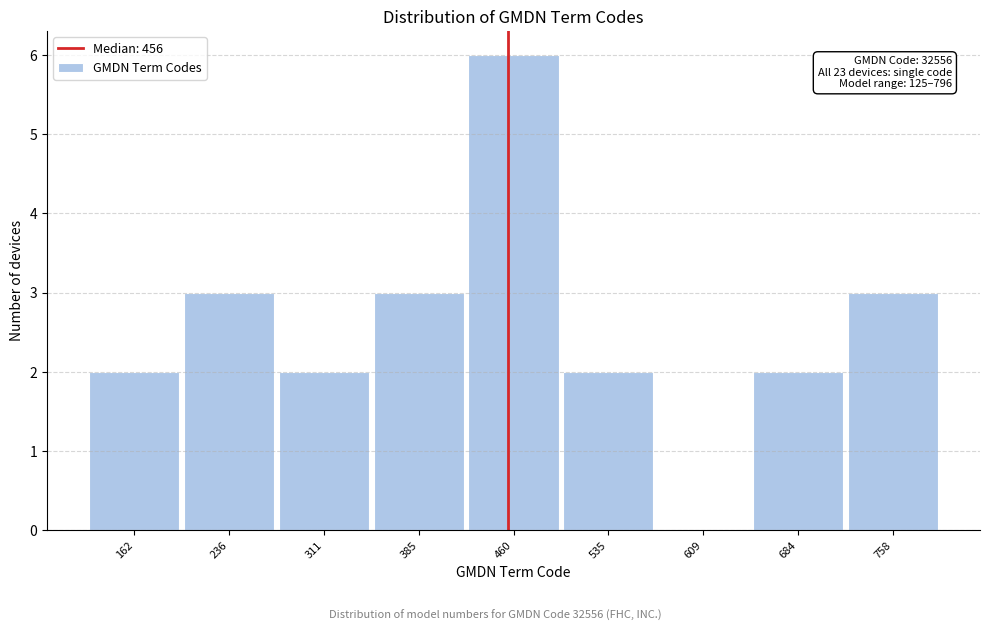

Over which range of the x-axis is the bar tallest?

420 to 500